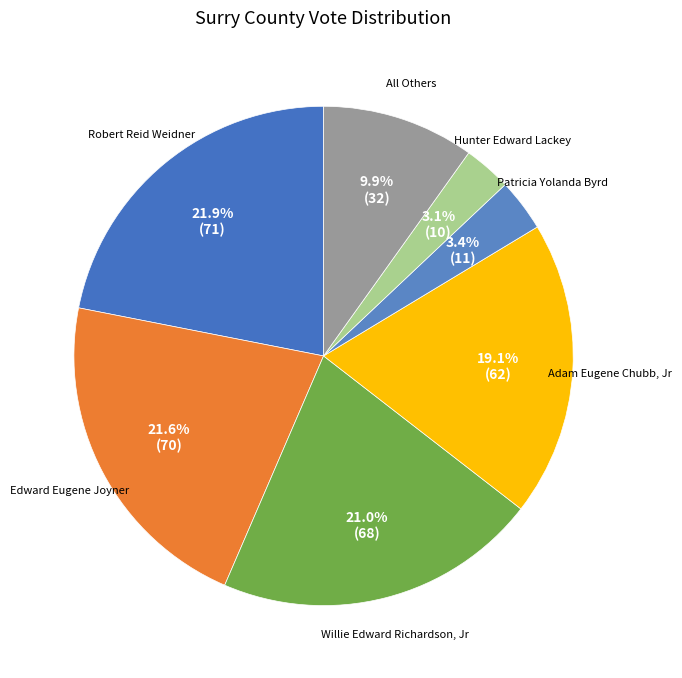

Count the number of slices in the pie.

7